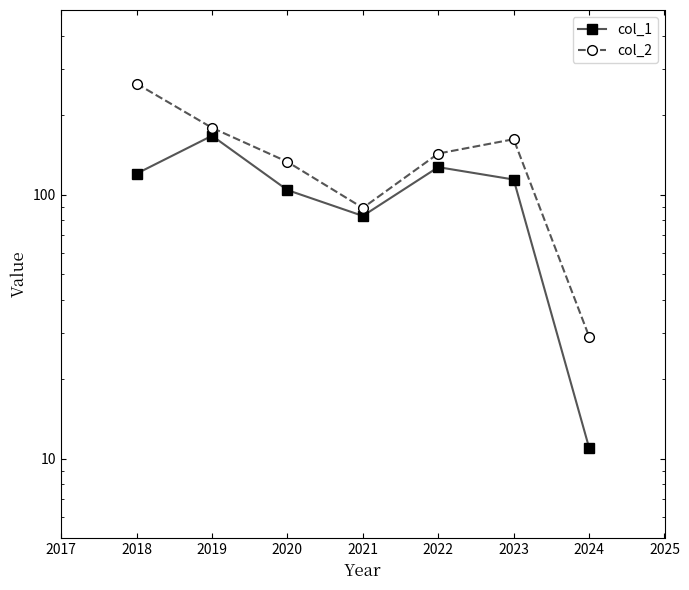

True or false: col_2 has a value of 48 at 2022.

False